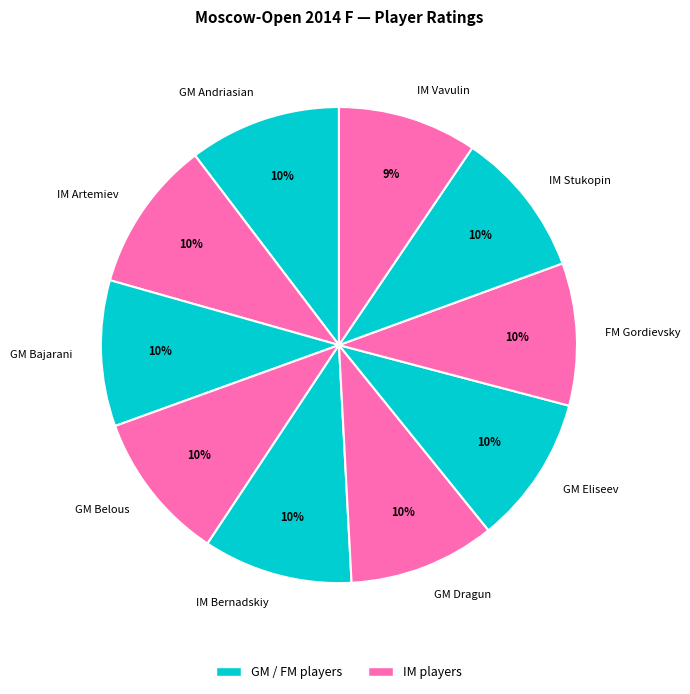

To the nearest percent, what percentage of the pie is GM Belous?

10%